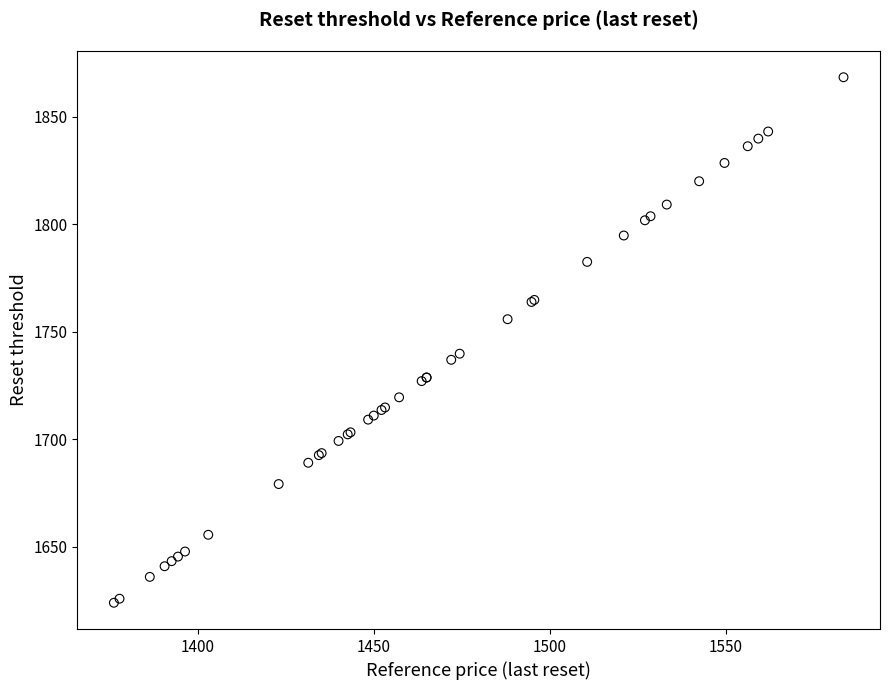

What Y value in the scatter plot is closest to 1746?

1739.8